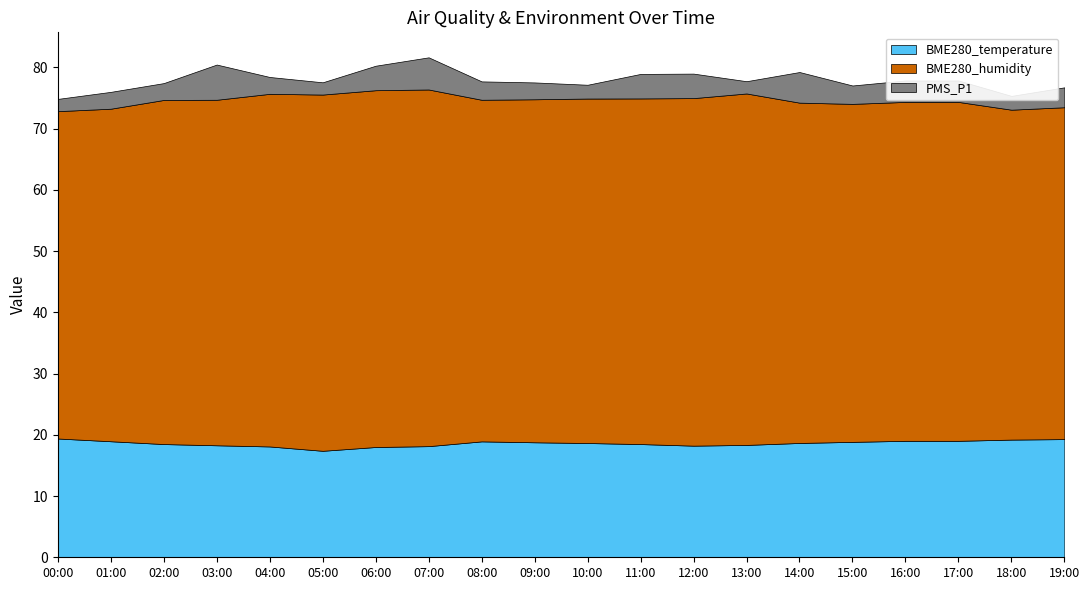

Reading left to right, list all the values displayed in this chart.

BME280_temperature: 00:00=19.4	01:00=18.9	02:00=18.5	03:00=18.3	04:00=18.1	05:00=17.4	06:00=18.0	07:00=18.1	08:00=18.9	09:00=18.8	10:00=18.7	11:00=18.5	12:00=18.2	13:00=18.4	14:00=18.7	15:00=18.9	16:00=19.0	17:00=19.0	18:00=19.2	19:00=19.3
BME280_humidity: 00:00=53.5	01:00=54.3	02:00=56.2	03:00=56.4	04:00=57.6	05:00=58.2	06:00=58.3	07:00=58.2	08:00=55.8	09:00=56.0	10:00=56.3	11:00=56.5	12:00=56.8	13:00=57.4	14:00=55.6	15:00=55.2	16:00=55.4	17:00=55.4	18:00=53.9	19:00=54.2
PMS_P1: 00:00=2.0	01:00=2.8	02:00=2.8	03:00=5.8	04:00=2.8	05:00=2.0	06:00=4.0	07:00=5.2	08:00=3.0	09:00=2.8	10:00=2.2	11:00=4.0	12:00=4.0	13:00=2.0	14:00=5.0	15:00=3.0	16:00=3.5	17:00=3.5	18:00=2.2	19:00=3.2